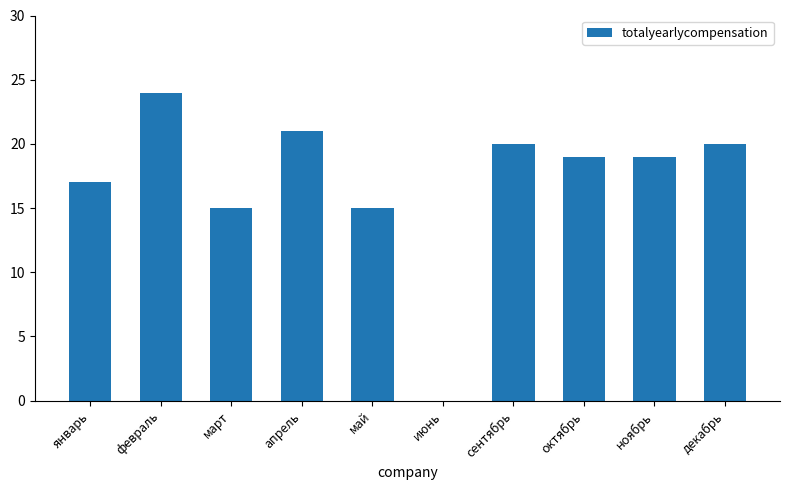

What is the sum of all values?

170